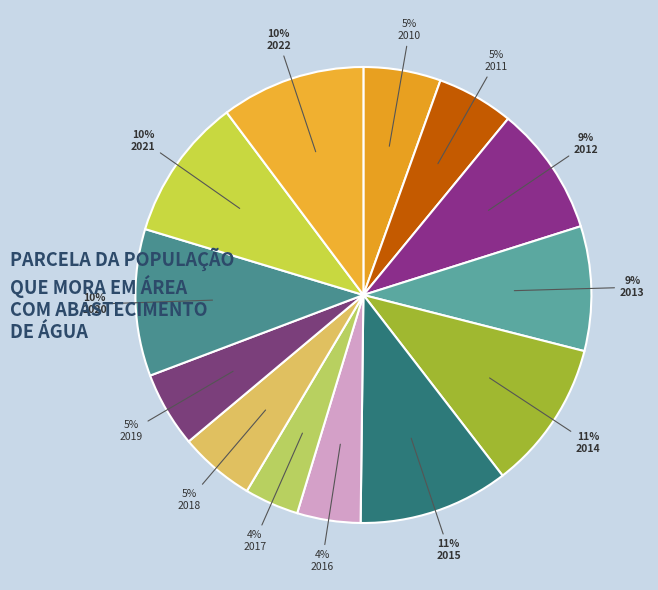

What is the total percentage of 2013 and 2015?

19.5%